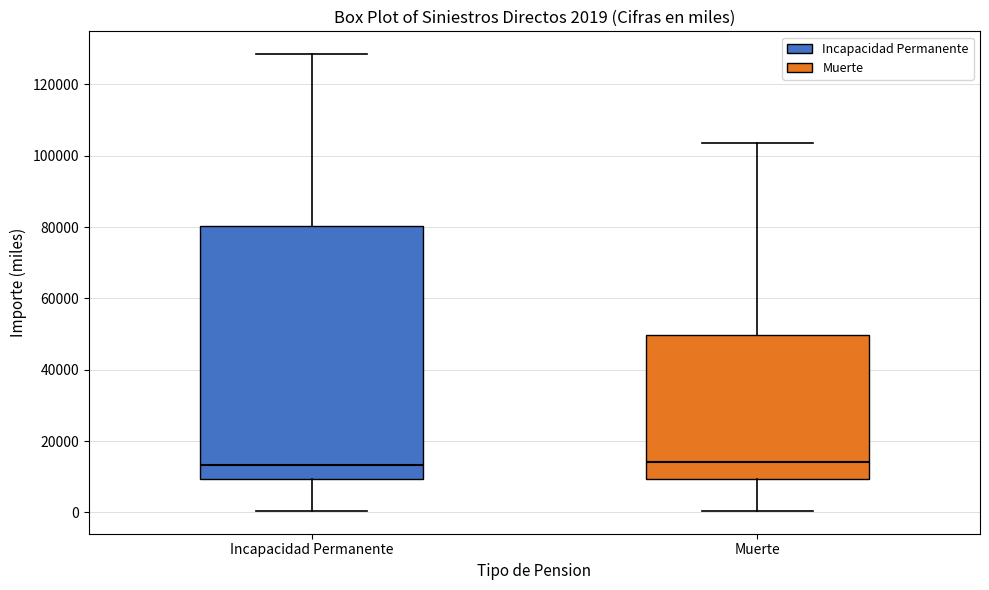

Comparing the boxes themselves (not the whiskers), which one is the tallest?

Incapacidad Permanente